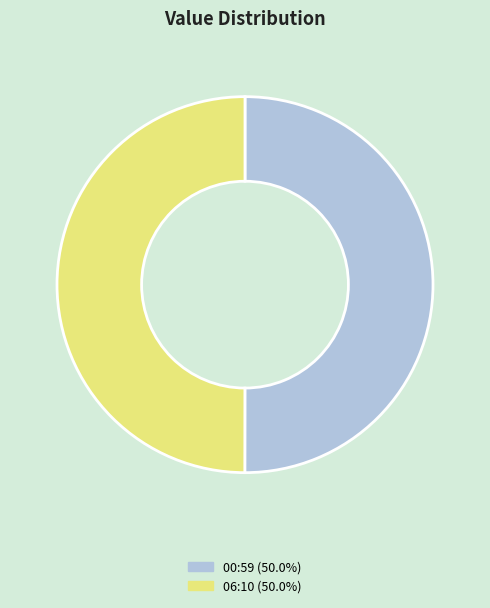

What is the ratio of the value at 06:10 (50.0%) to the value at 00:59 (50.0%)?

1.0